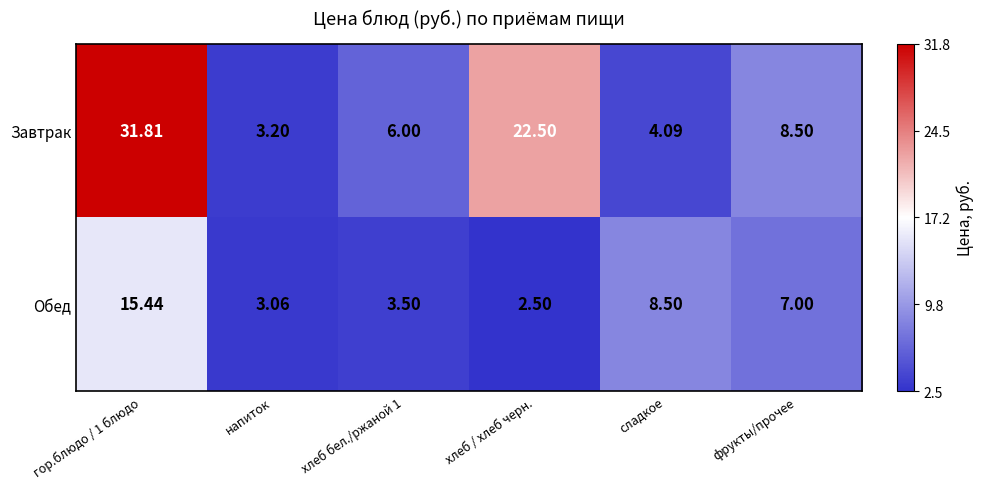

Rank the series by their maximum value, from highest to lowest.

Завтрак, Обед